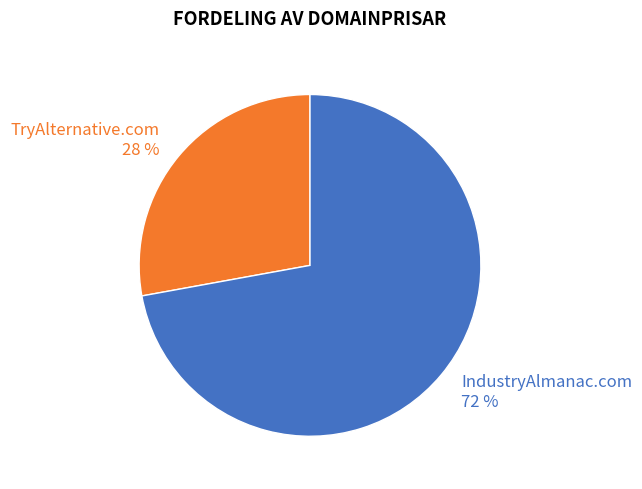

Which category has the biggest portion of the pie?

IndustryAlmanac.com